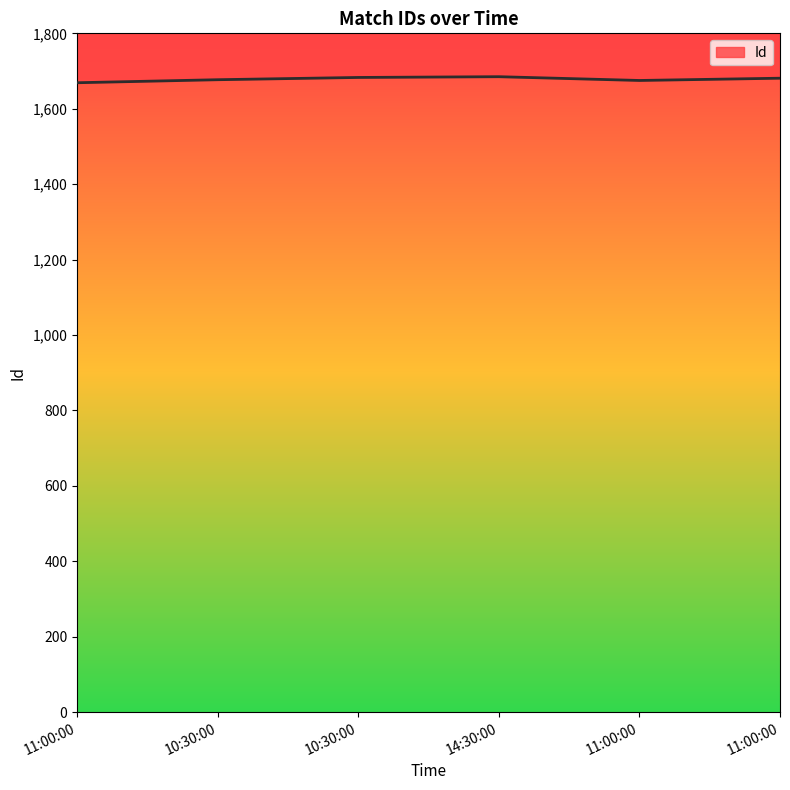

What is the average value?

1678